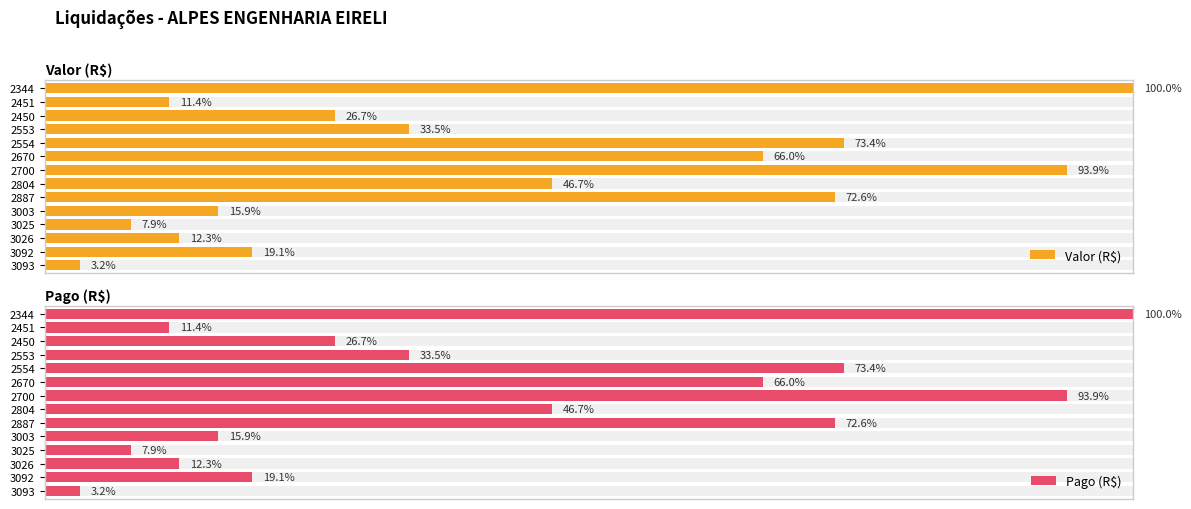

What is the approximate value of Pago (R$) at 2804?

140741.2